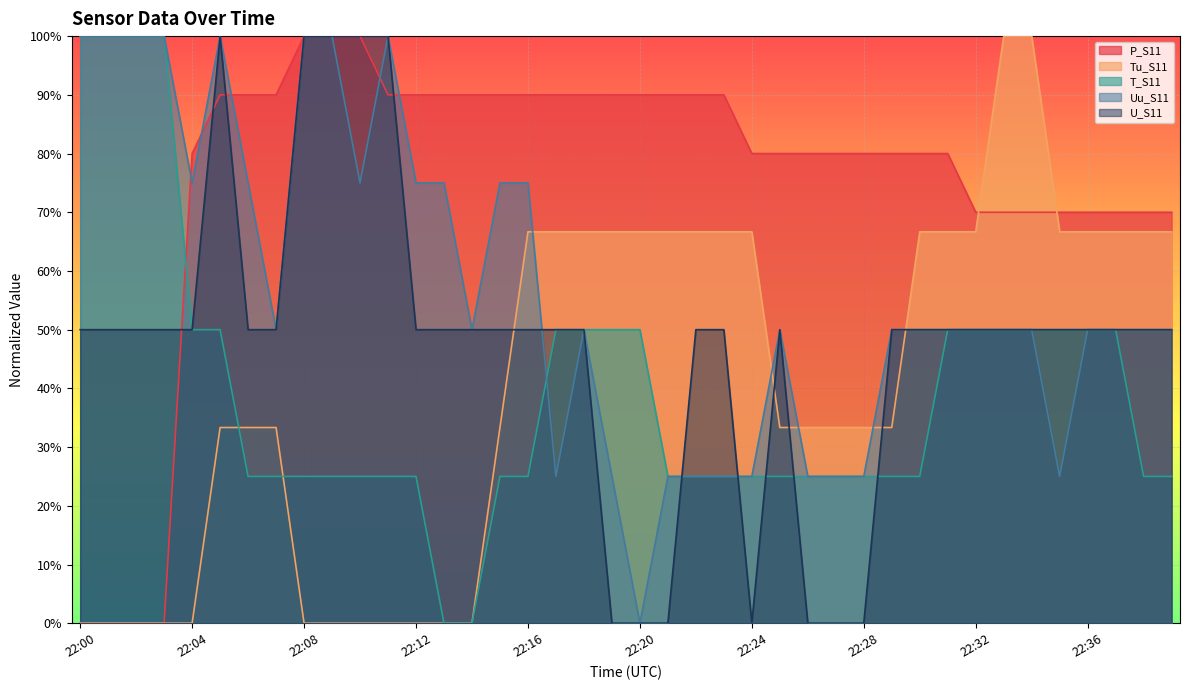

How many data points in Tu_S11 are above 33?

28